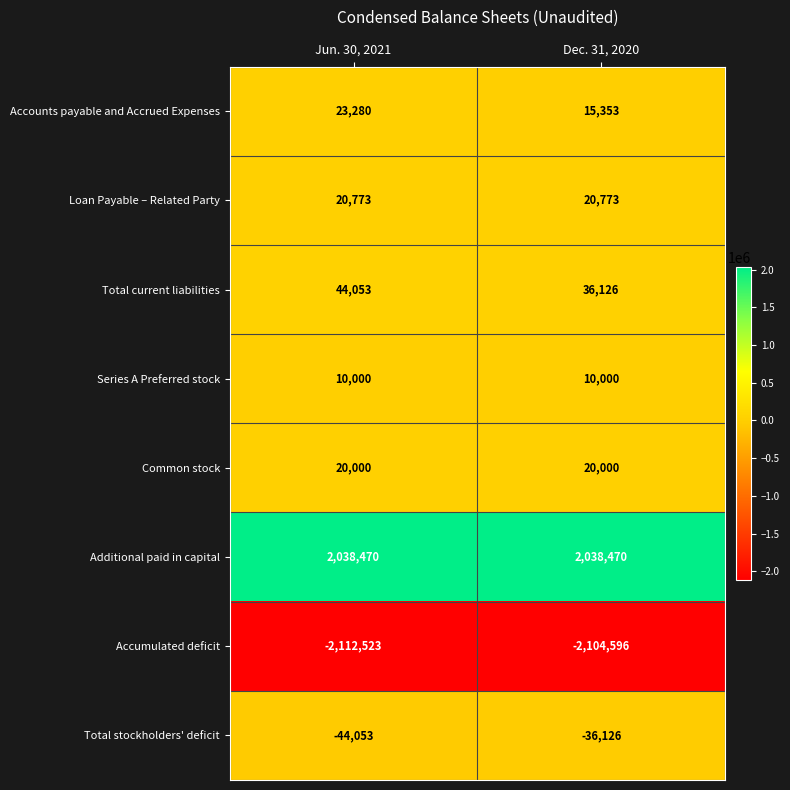

Rank the series by their maximum value, from lowest to highest.

Accumulated deficit, Total stockholders' deficit, Series A Preferred stock, Common stock, Loan Payable – Related Party, Accounts payable and Accrued Expenses, Total current liabilities, Additional paid in capital